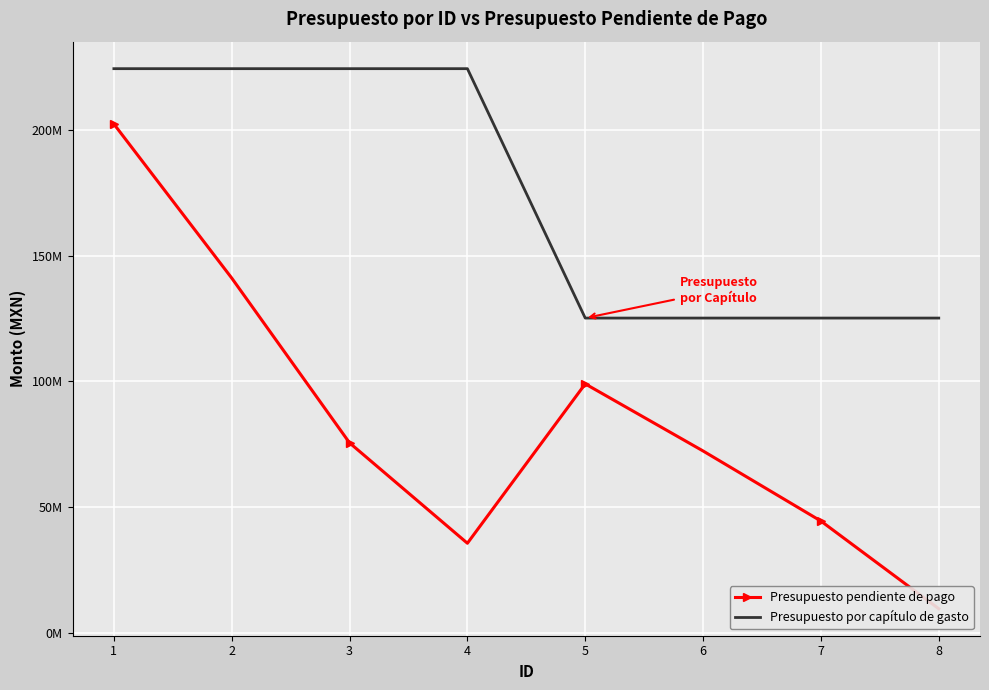

What is the difference between the maximum and minimum values in the Presupuesto pendiente de pago series?

192476260.4